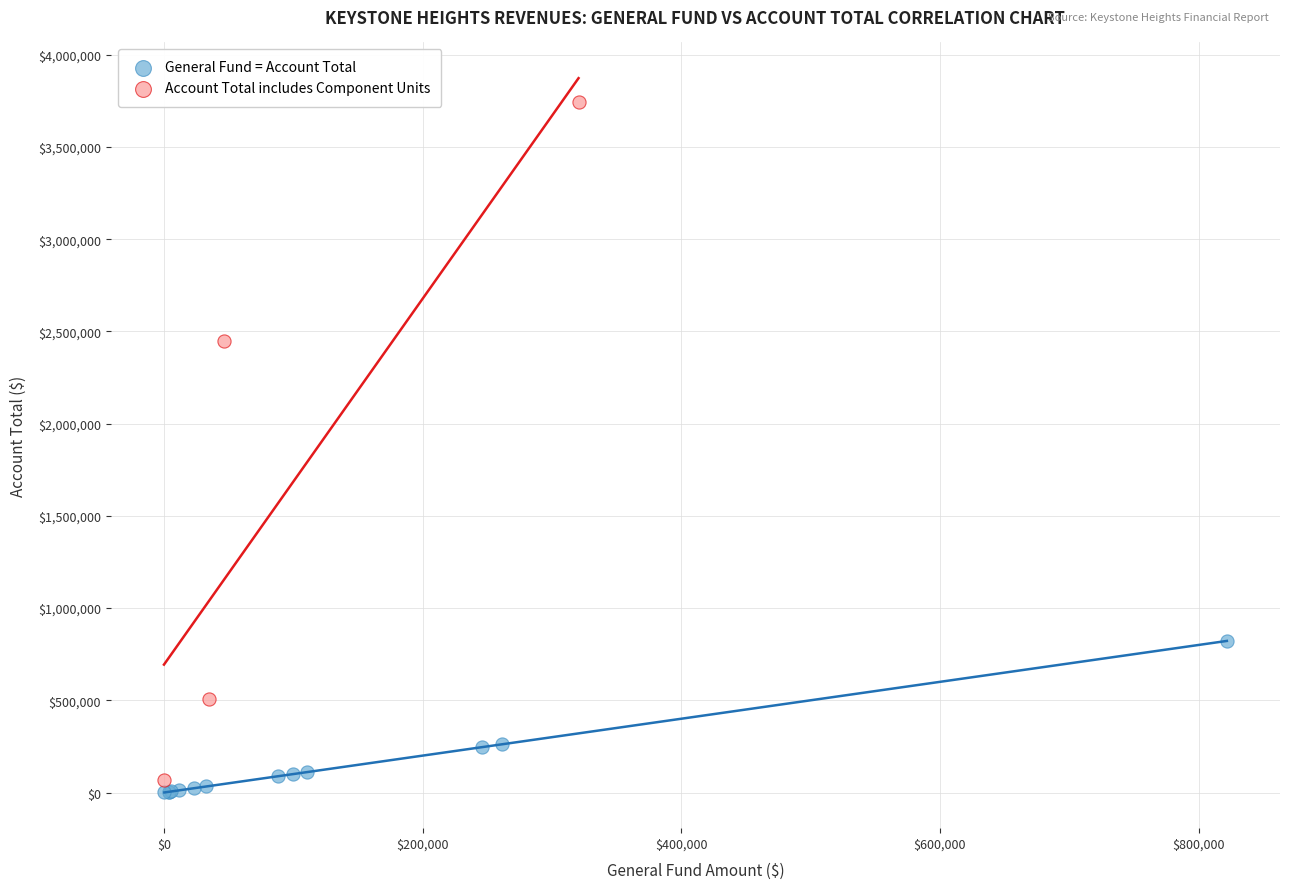

What are all the series names shown in the legend?

General Fund = Account Total, Account Total includes Component Units